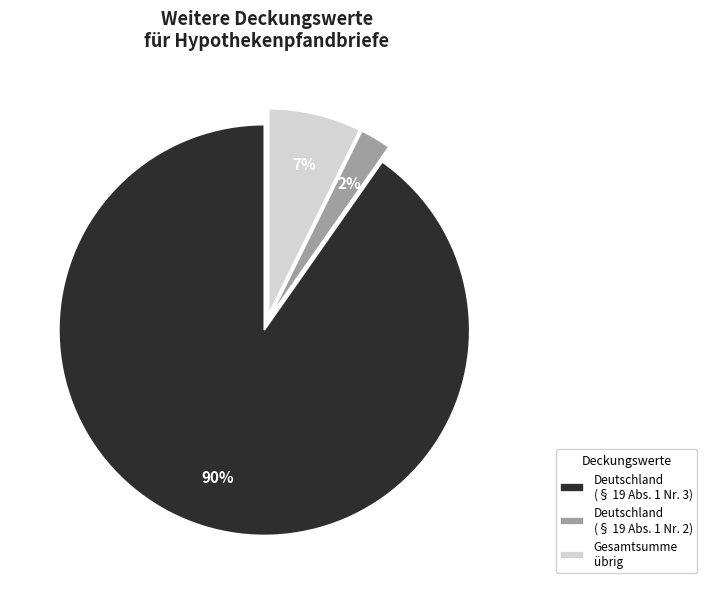

How many segments does this pie chart have?

3